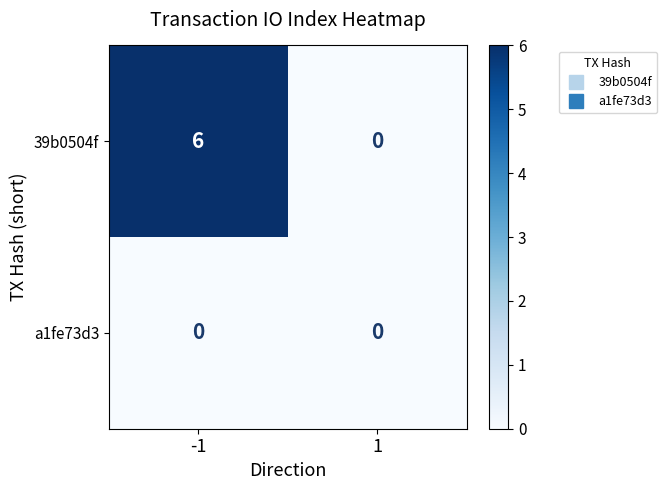

List the series in order of their overall mean, lowest first.

a1fe73d3, 39b0504f